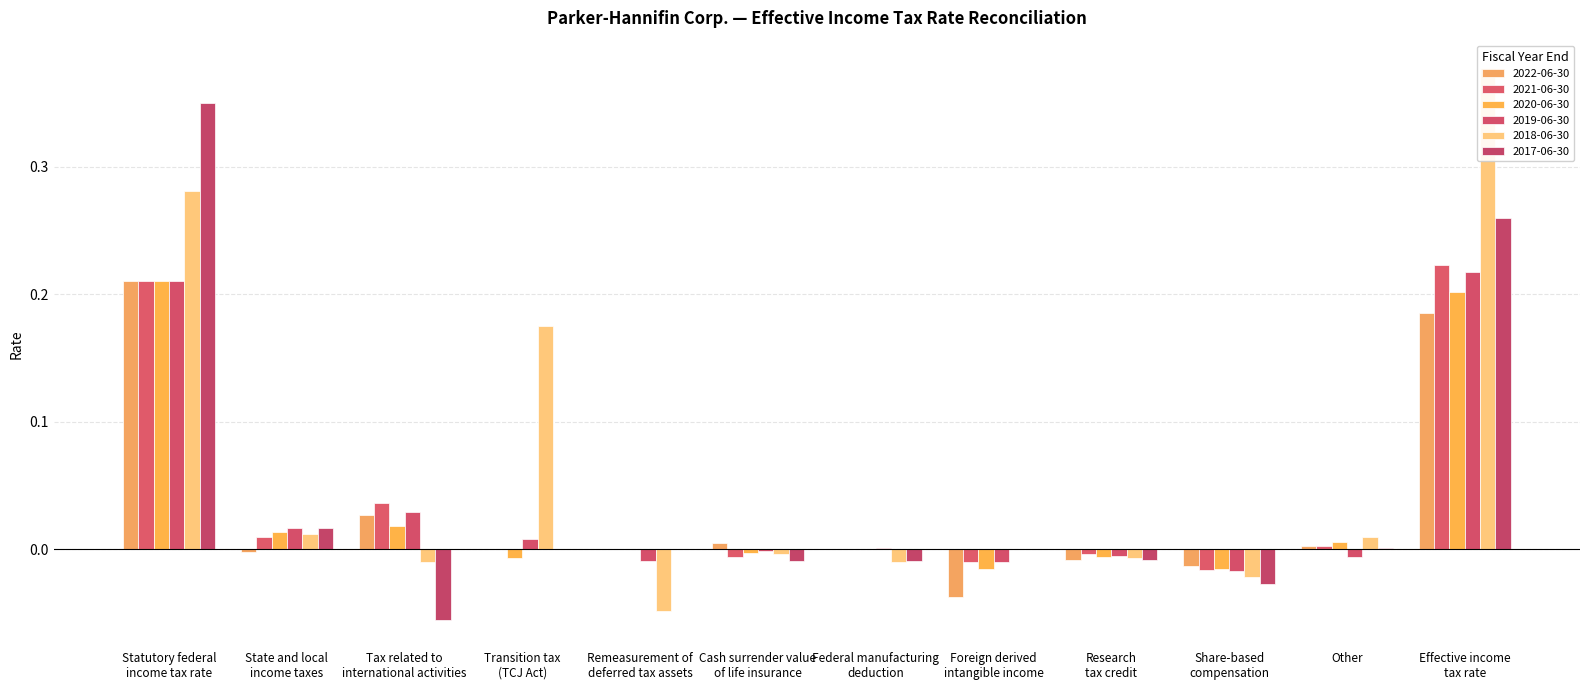

What position from the right is Foreign derived
intangible income?

5